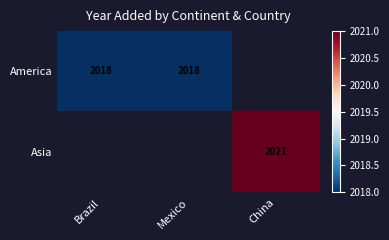

Is it true that America equals 3621 at Brazil?

False